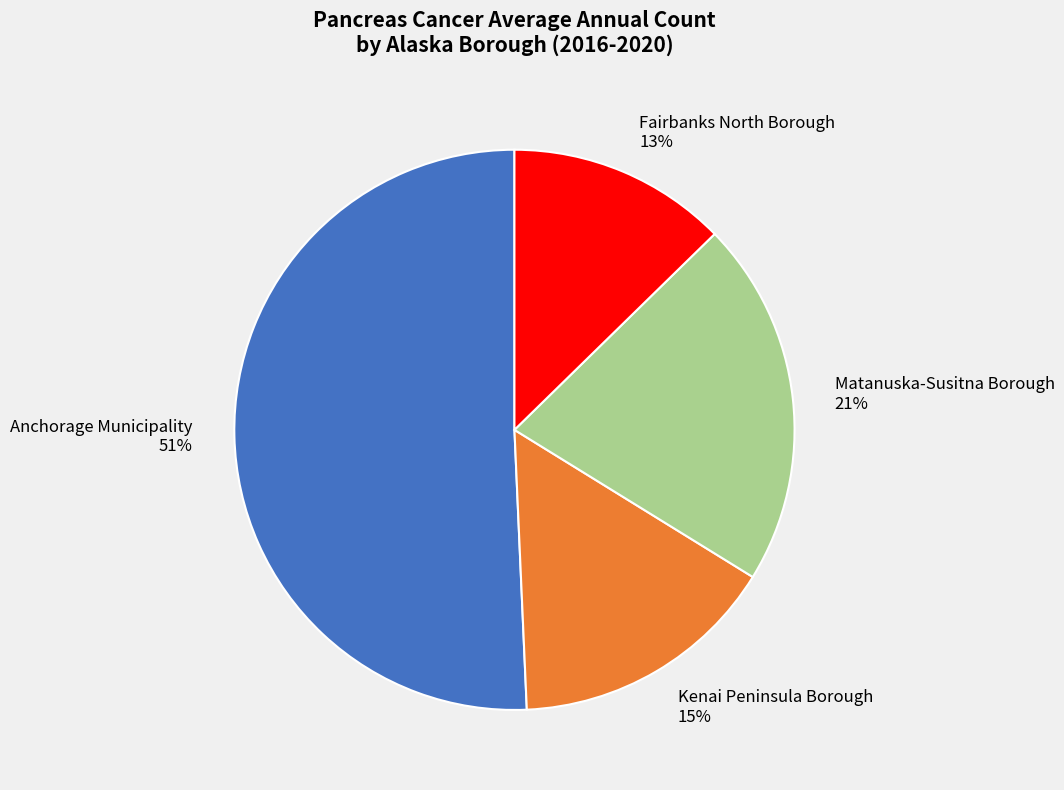

Combined, do Anchorage Municipality and Fairbanks North Borough account for over 50%?

Yes